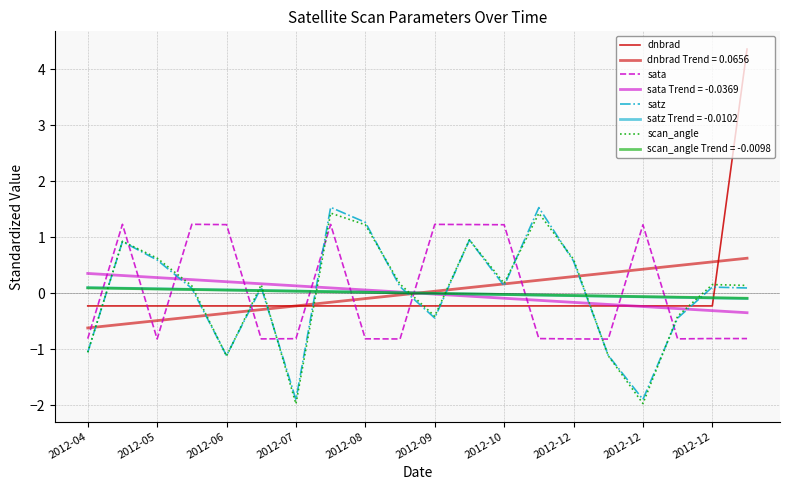

Reading right to left, transcribe all the data shown in this chart.

dnbrad: 4.4	-0.2	-0.2	-0.2	-0.2	-0.2	-0.2	-0.2	-0.2	-0.2	-0.2	-0.2	-0.2	-0.2	-0.2	-0.2	-0.2	-0.2	-0.2	-0.2
sata: -0.8	-0.8	-0.8	1.2	-0.8	-0.8	-0.8	1.2	1.2	1.2	-0.8	-0.8	1.2	-0.8	-0.8	1.2	1.2	-0.8	1.2	-0.8
satz: 0.1	0.1	-0.4	-1.9	-1.1	0.6	1.5	0.1	0.9	-0.4	0.1	1.3	1.5	-1.9	0.1	-1.1	0.1	0.6	0.9	-1.1
scan_angle: 0.1	0.2	-0.4	-2.0	-1.1	0.6	1.4	0.2	1.0	-0.4	0.2	1.2	1.4	-2.0	0.1	-1.1	0.1	0.6	0.9	-1.1